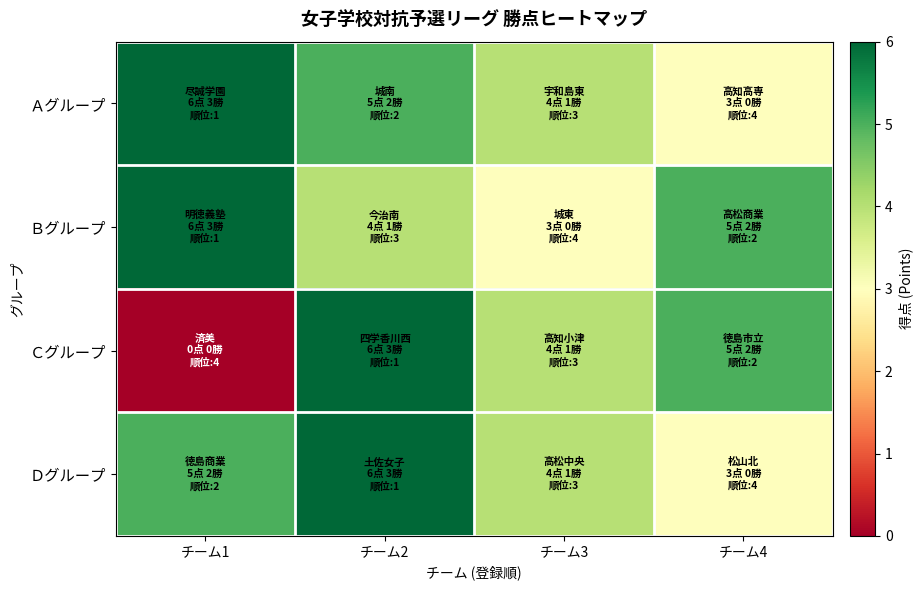

At how many categories does at least one series exceed 0?

4